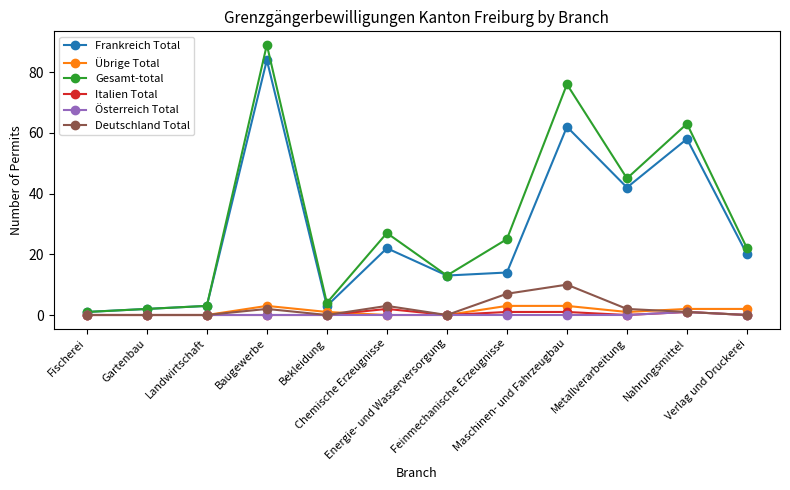

Is the value of Gesamt-total at Energie- und Wasserversorgung greater than the value of Frankreich Total at Landwirtschaft?

Yes